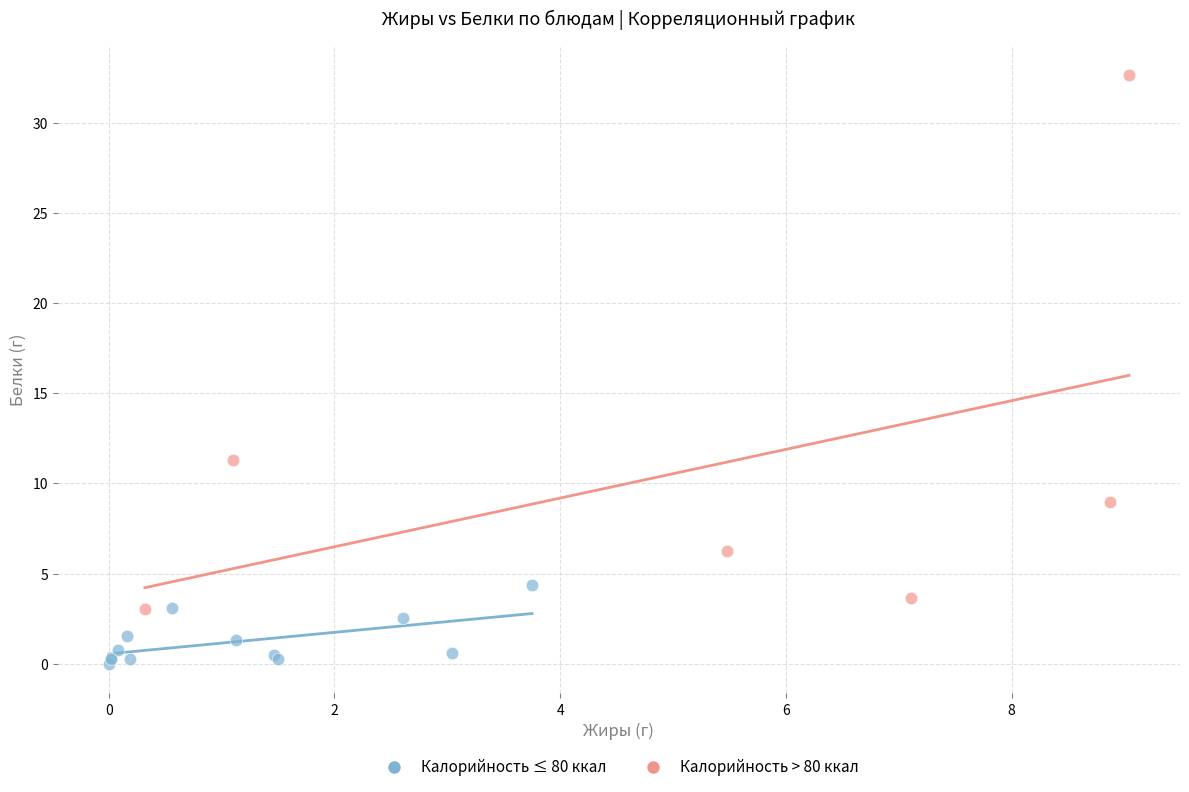

Which series reaches the maximum Y coordinate?

Калорийность > 80 ккал